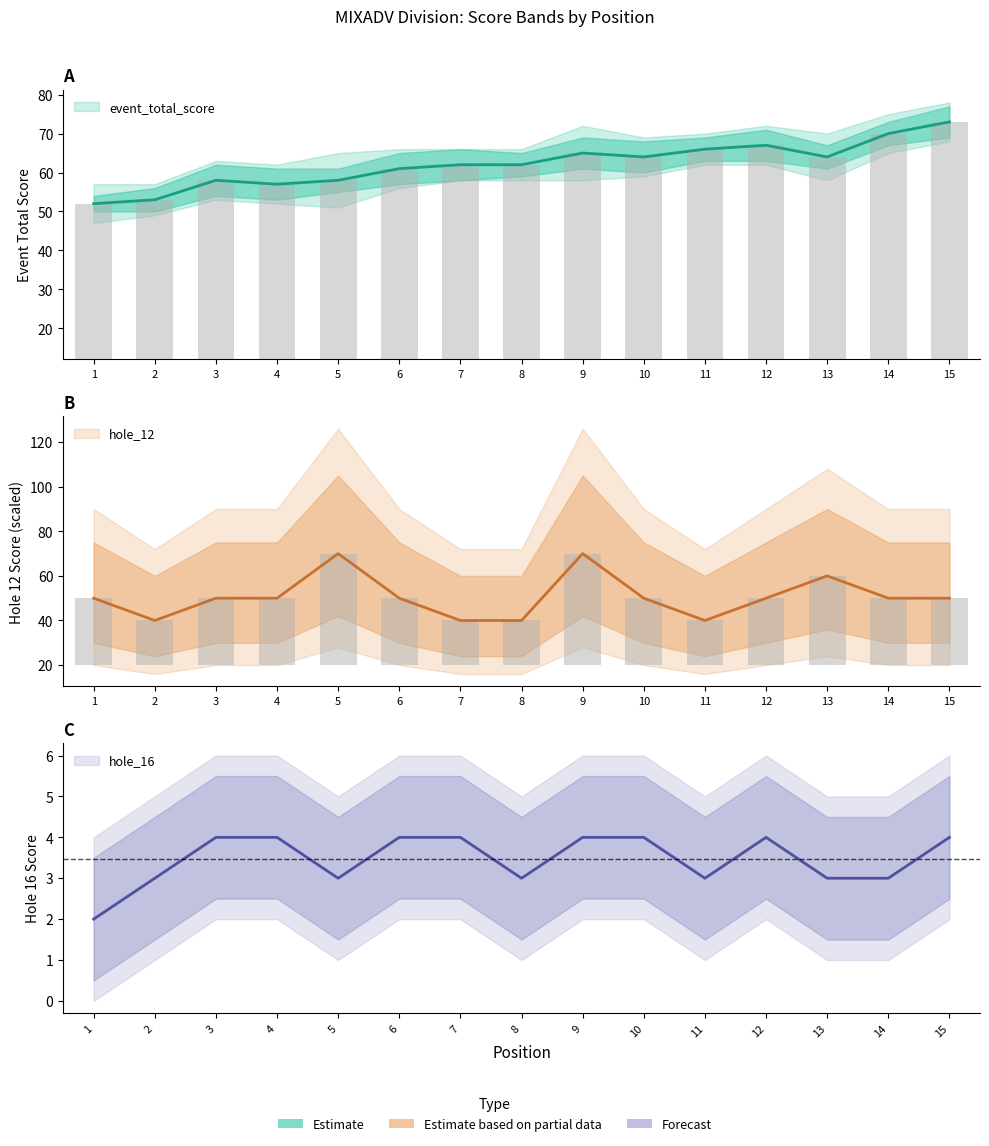

Rank the categories by hole_16 value from lowest to highest.

1, 2, 5, 8, 11, 13, 14, 3, 4, 6, 7, 9, 10, 12, 15